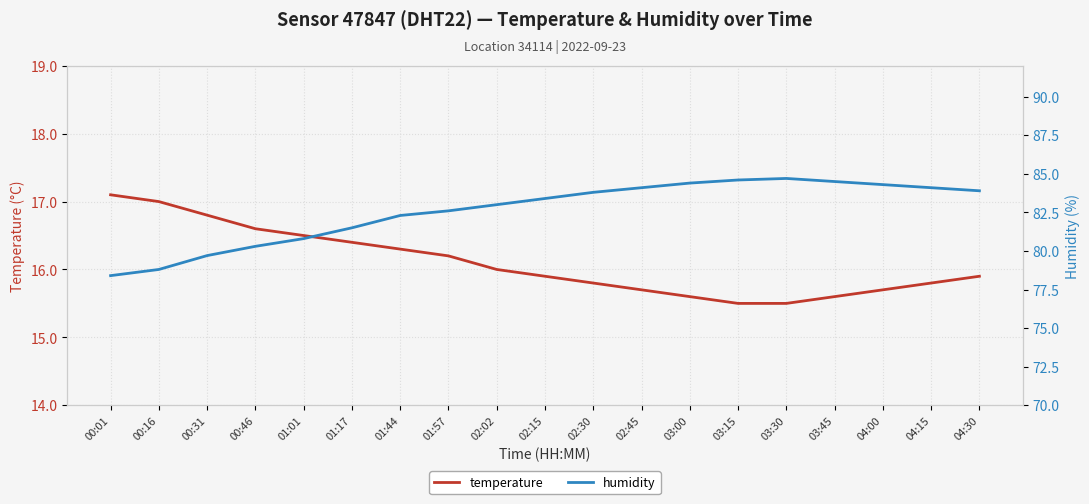

Reading right to left, list all the values displayed in this chart.

temperature: 04:30=15.9	04:15=15.8	04:00=15.7	03:45=15.6	03:30=15.5	03:15=15.5	03:00=15.6	02:45=15.7	02:30=15.8	02:15=15.9	02:02=16.0	01:57=16.2	01:44=16.3	01:17=16.4	01:01=16.5	00:46=16.6	00:31=16.8	00:16=17.0	00:01=17.1
humidity: 04:30=83.9	04:15=84.1	04:00=84.3	03:45=84.5	03:30=84.7	03:15=84.6	03:00=84.4	02:45=84.1	02:30=83.8	02:15=83.4	02:02=83.0	01:57=82.6	01:44=82.3	01:17=81.5	01:01=80.8	00:46=80.3	00:31=79.7	00:16=78.8	00:01=78.4